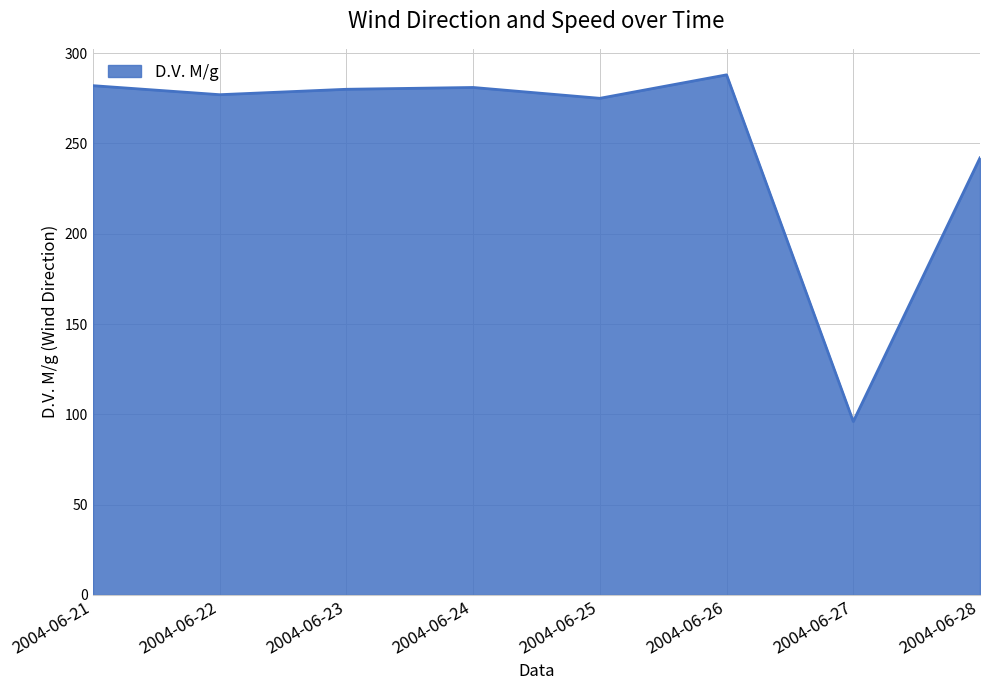

Between 2004-06-21 and 2004-06-27, which is larger?

2004-06-21